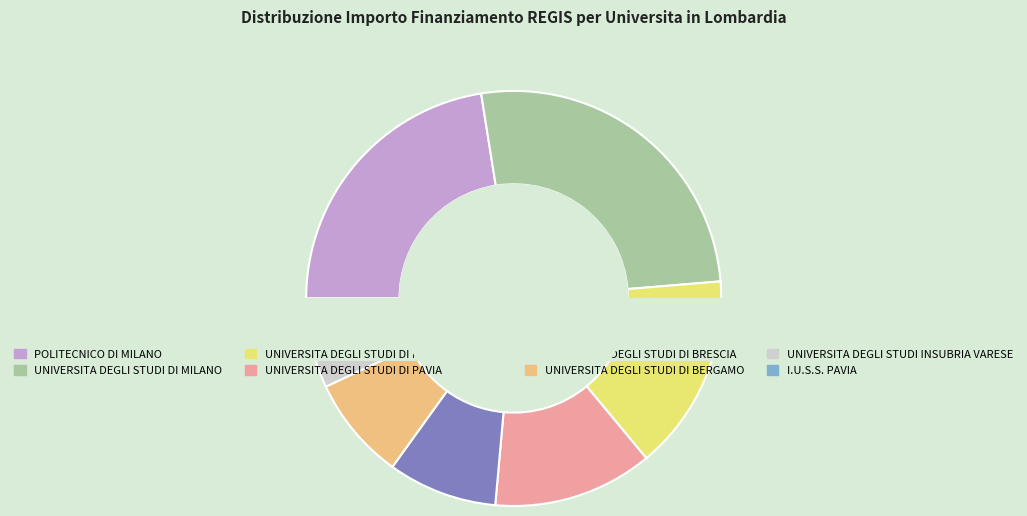

Combined, what portion of the pie is UNIVERSITA DEGLI STUDI DI MILANO-BICOCCA and UNIVERSITA DEGLI STUDI DI BRESCIA?

23.8%